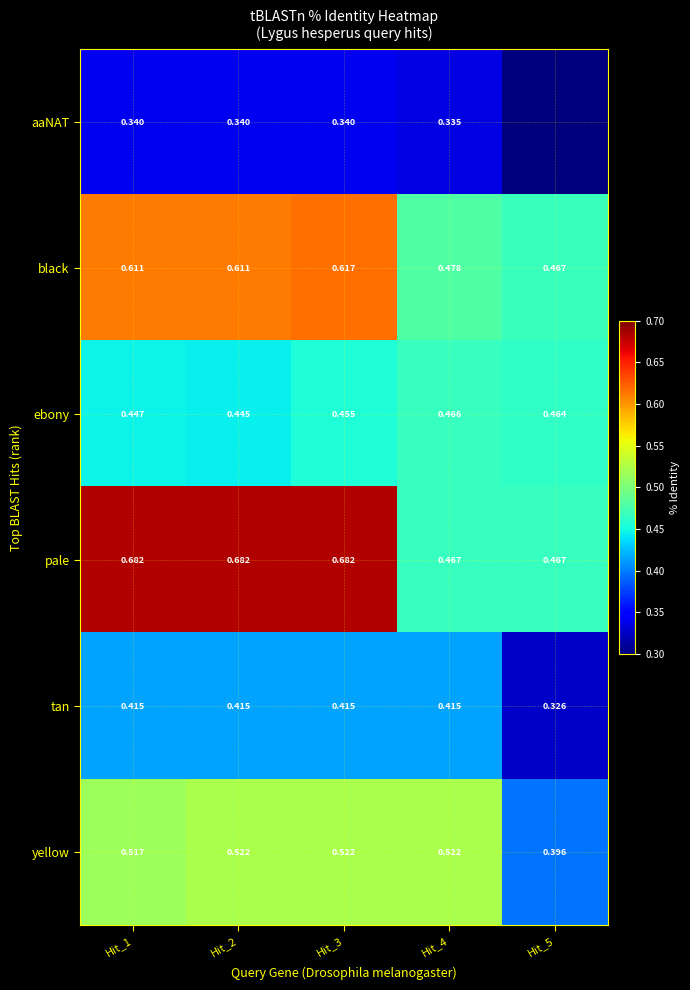

What is the total value across all series at Hit_1?

3.0